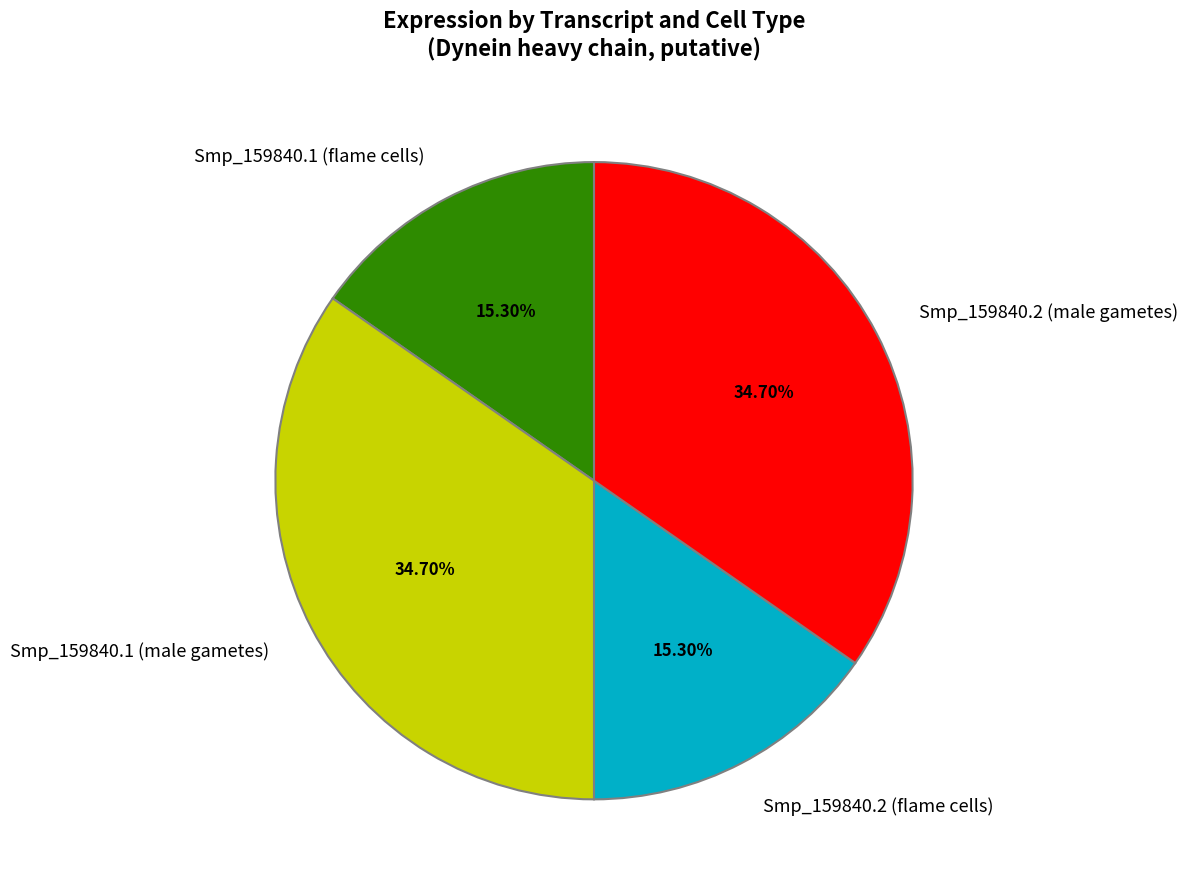

To the nearest percent, what is the combined percentage of Smp_159840.1 (flame cells) and Smp_159840.1 (male gametes)?

50%